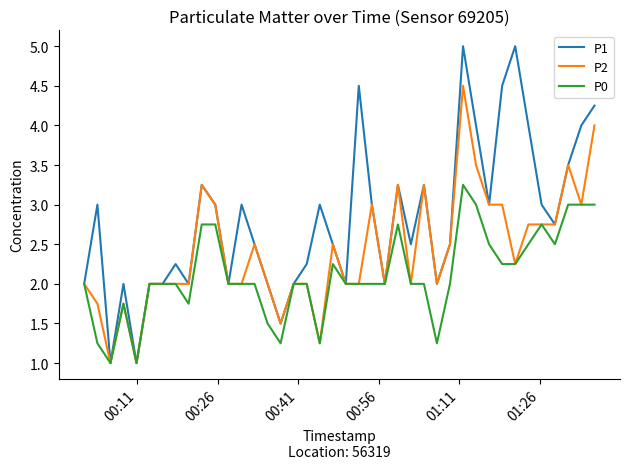

What is the greatest value displayed?

5.0